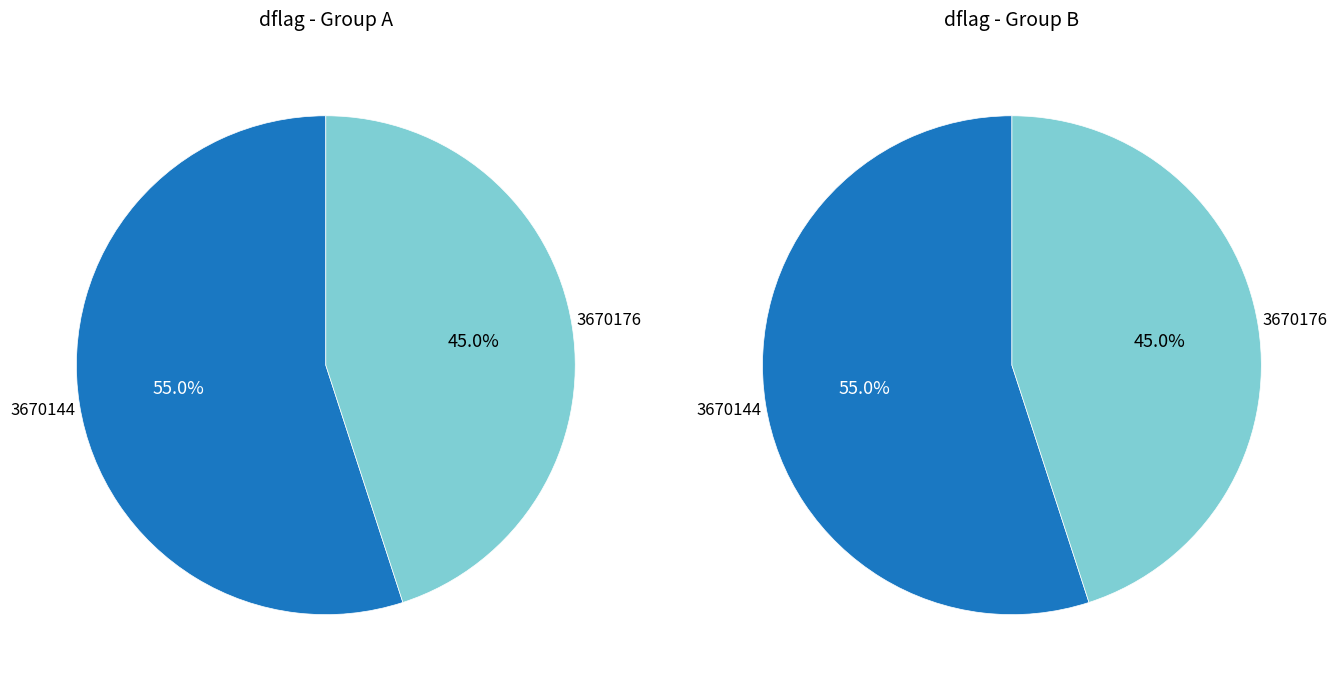

What is the majority slice?

3670144